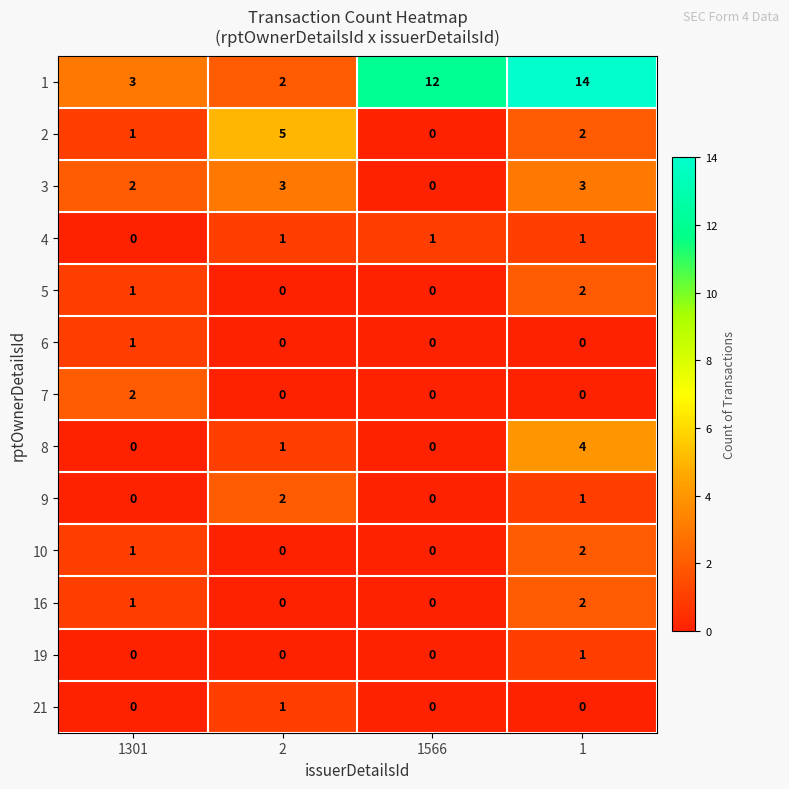

How many data points does each series have?

4